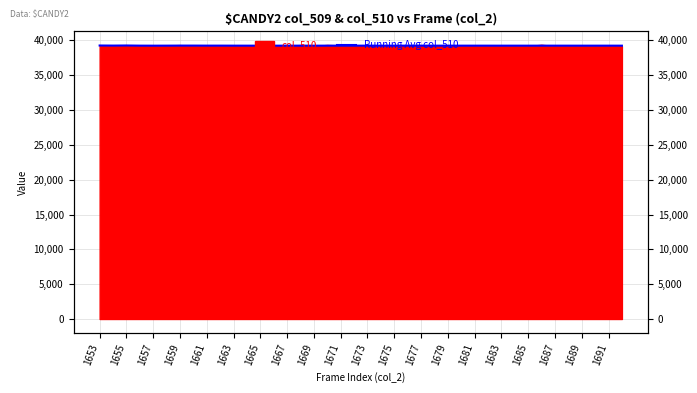

What is the maximum value shown in the chart?

39269.7